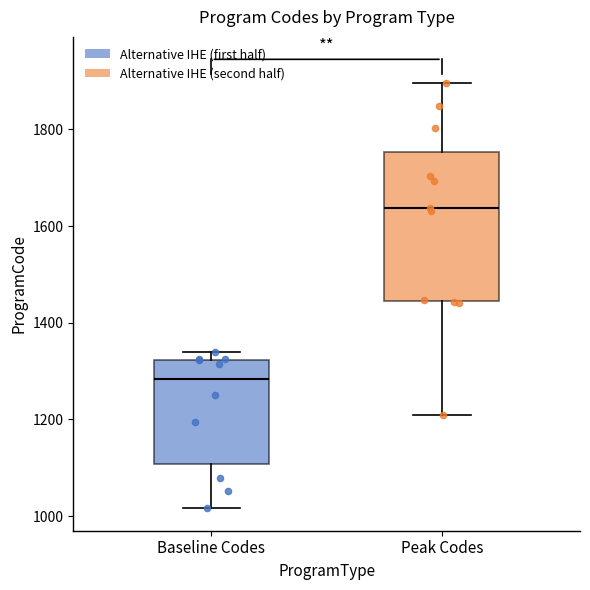

Reading left to right, transcribe this box plot: for each box, give where its median line is, the range the box spans, and where its two whiskers end, as read against the y-axis. The values are not printed on the chart, so give them approximately, as read against the axis.

Baseline Codes: median 1280, box 1100 to 1320, whiskers 1020 to 1340
Peak Codes: median 1640, box 1440 to 1760, whiskers 1200 to 1900